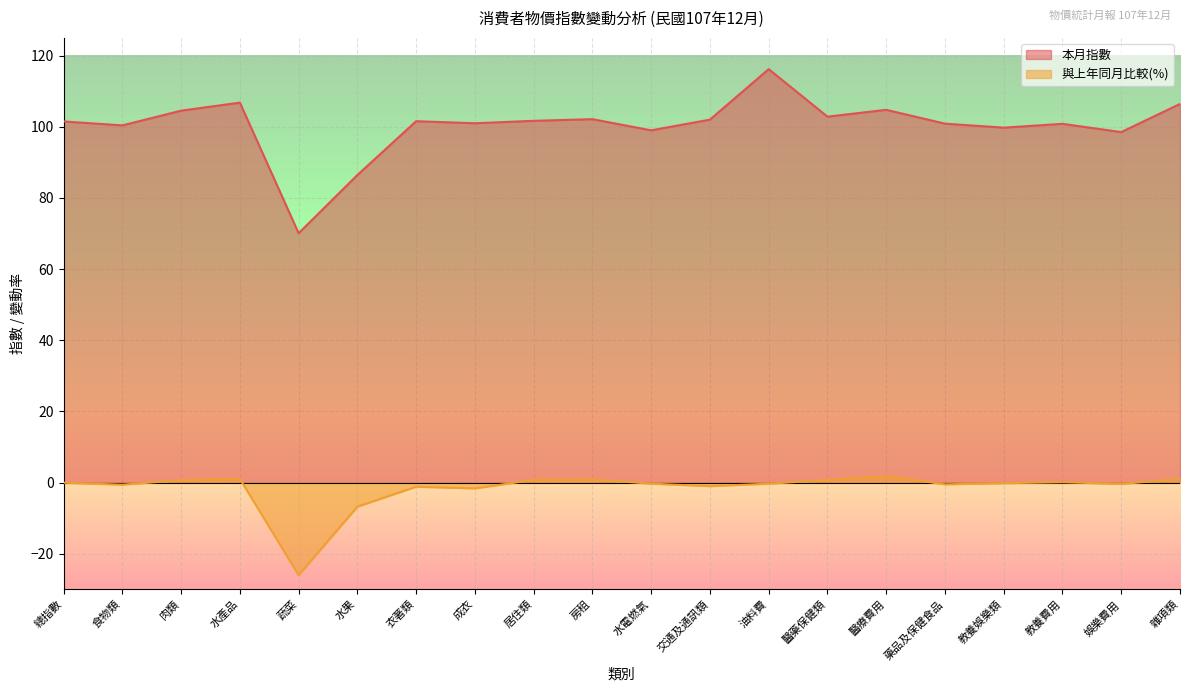

What is the label of the 6th point from the right?

醫療費用